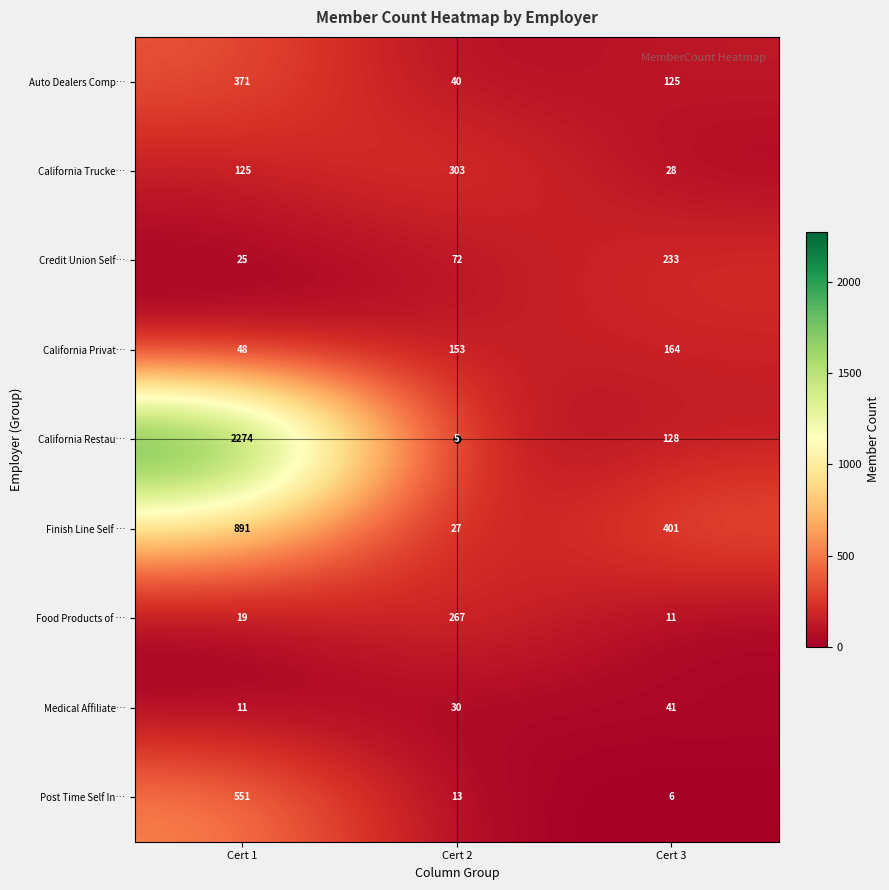

Count the number of categories in the chart.

3